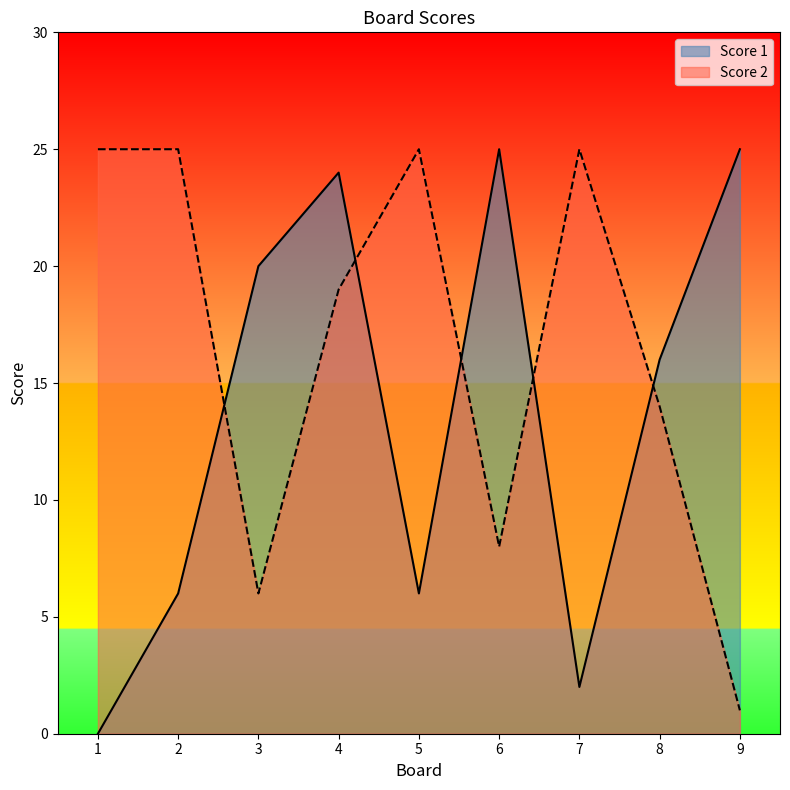

Is the value of Score 2 at 8 greater than the value of Score 1 at 7?

Yes